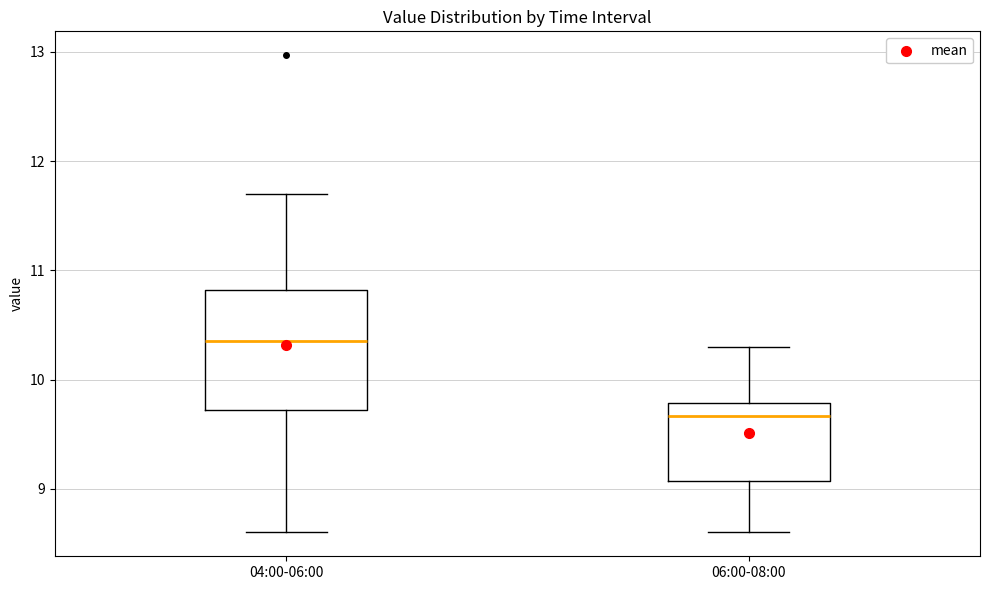

Reading left to right, transcribe this box plot: for each box, give where its median line is, the range the box spans, and where its two whiskers end, as read against the y-axis. The values are not printed on the chart, so give them approximately, as read against the axis.

04:00-06:00: median 10.4, box 9.7 to 10.8, whiskers 8.6 to 11.7
06:00-08:00: median 9.7, box 9.1 to 9.8, whiskers 8.6 to 10.3